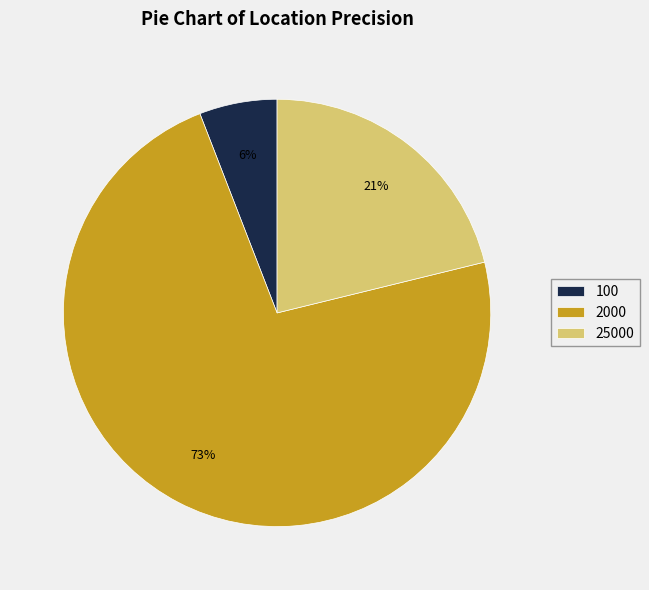

Rank the categories by value from lowest to highest.

100, 25000, 2000